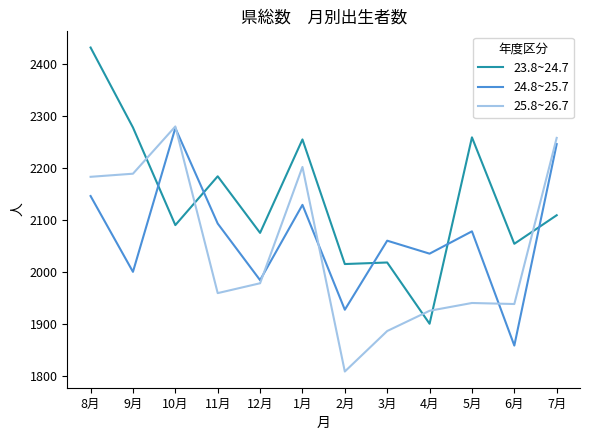

Rank the series at 1月 from highest to lowest value.

23.8~24.7, 25.8~26.7, 24.8~25.7